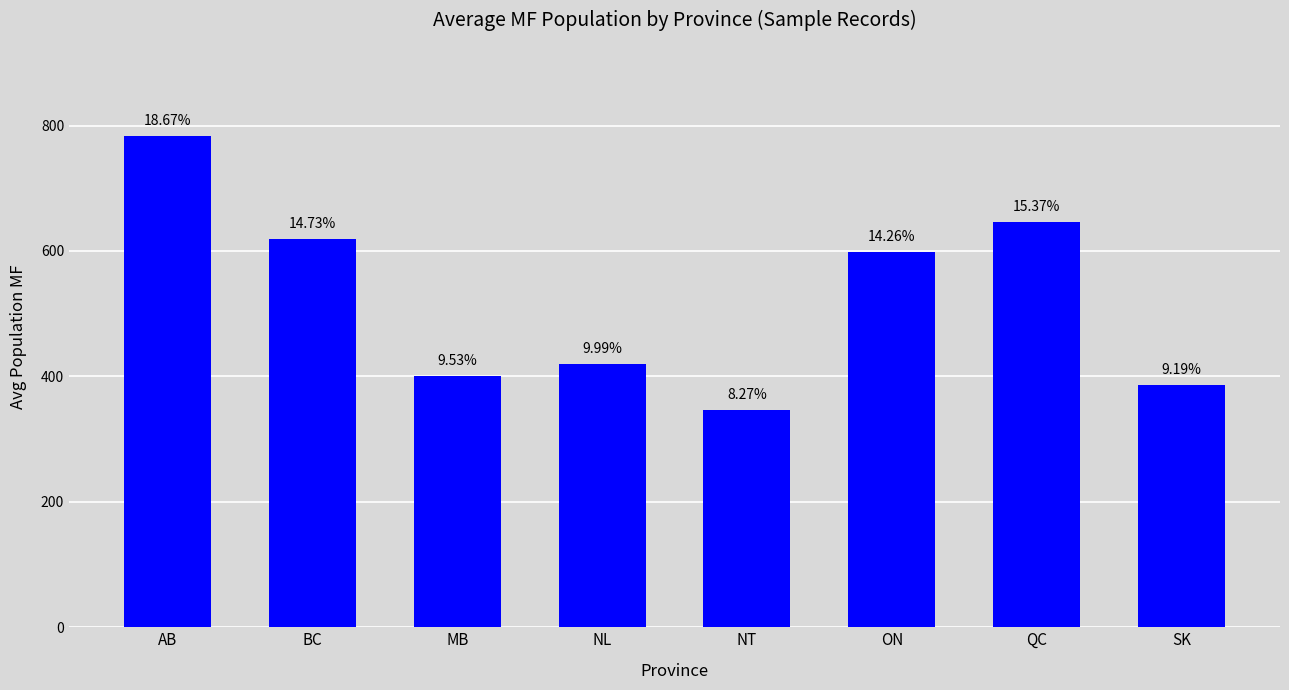

Reading left to right, extract all data points from this chart.

AB=784.1	BC=618.5	MB=400.4	NL=419.4	NT=347.2	ON=598.9	QC=645.7	SK=385.8